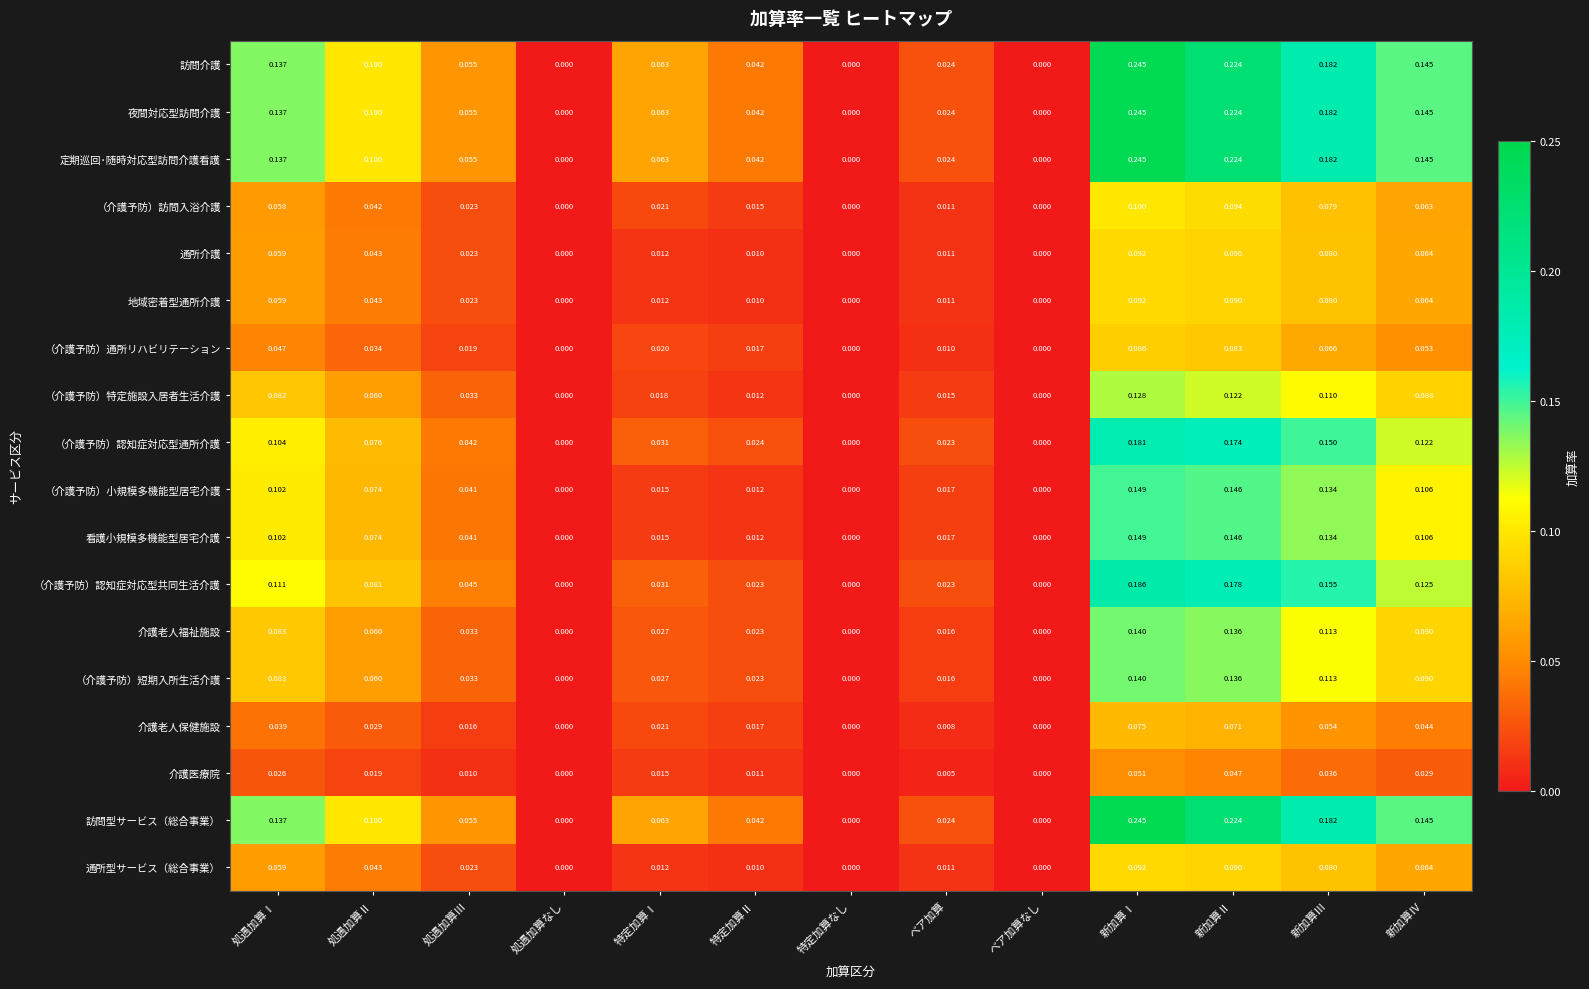

Is the value of 通所型サービス（総合事業） at 新加算Ⅱ greater than the value of （介護予防）認知症対応型通所介護 at 新加算Ⅲ?

No